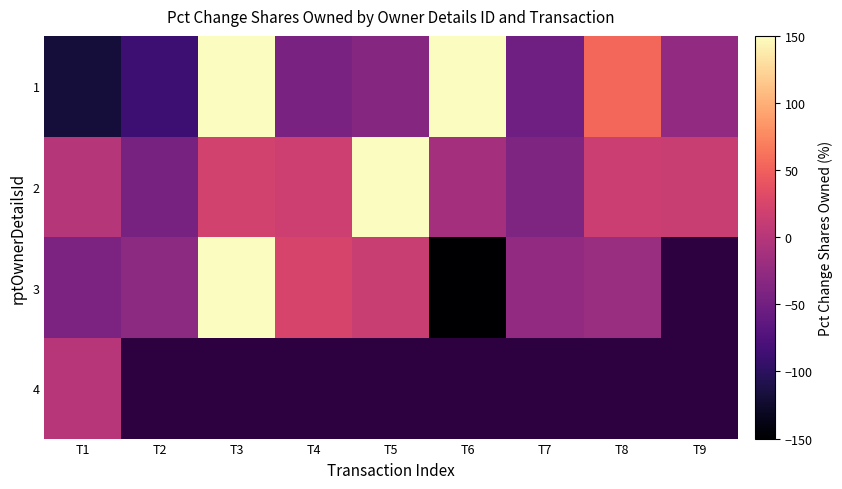

True or false: 2 has a value of -1.0 at T1.

True